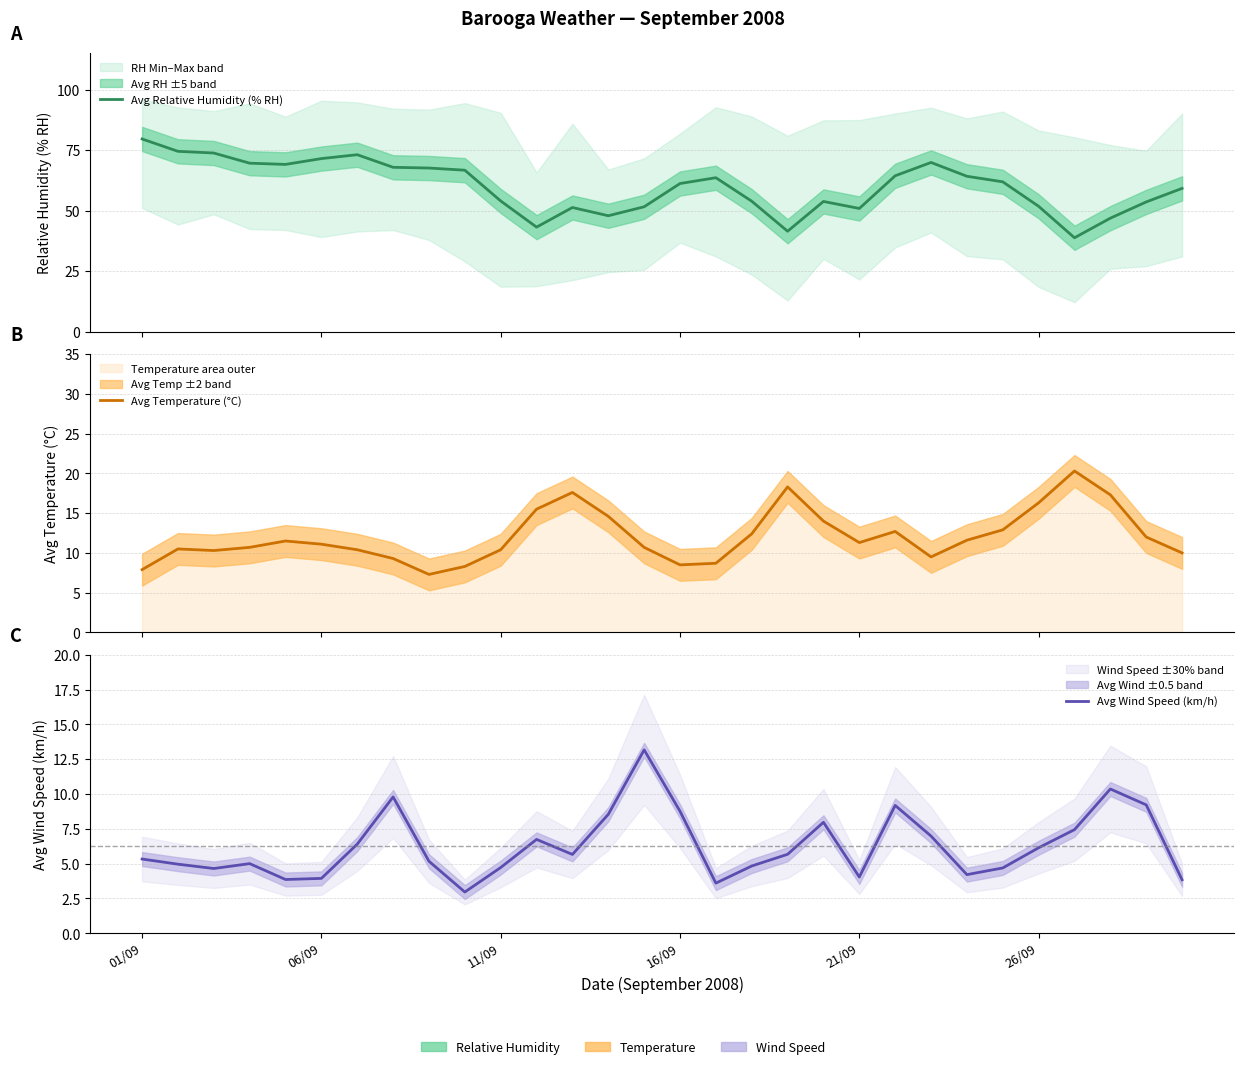

How many lines are shown in the chart?

3